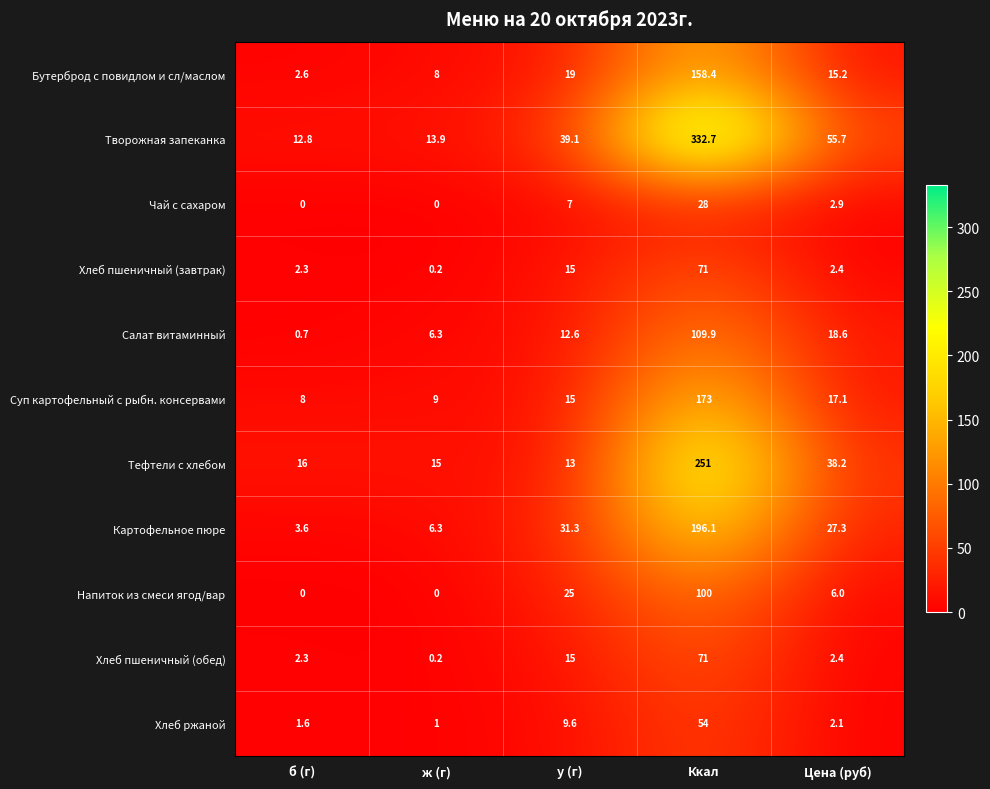

What is the maximum value shown in the chart?

332.7